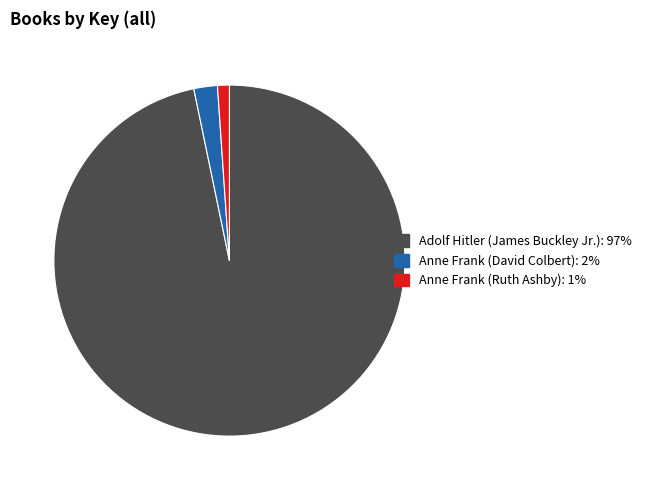

Between Anne Frank (David Colbert) and Anne Frank (Ruth Ashby), which is larger?

Anne Frank (David Colbert)